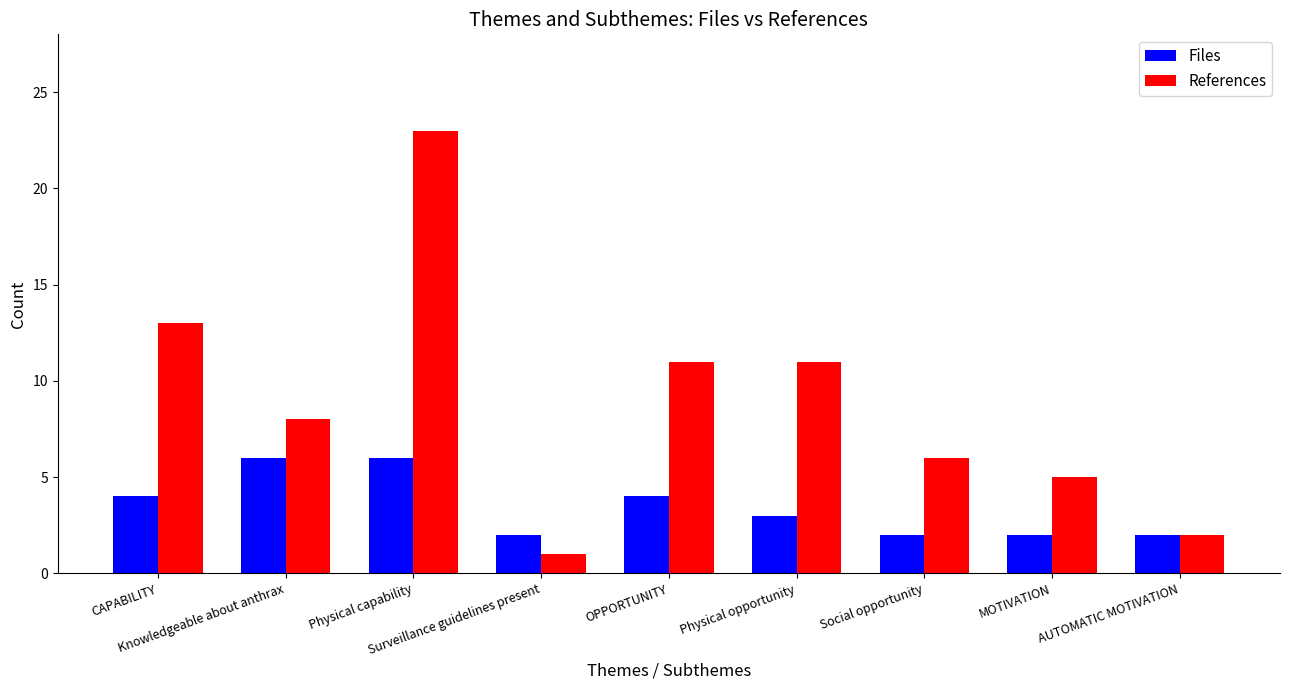

What is the difference between the maximum and second lowest values in the Files series?

4